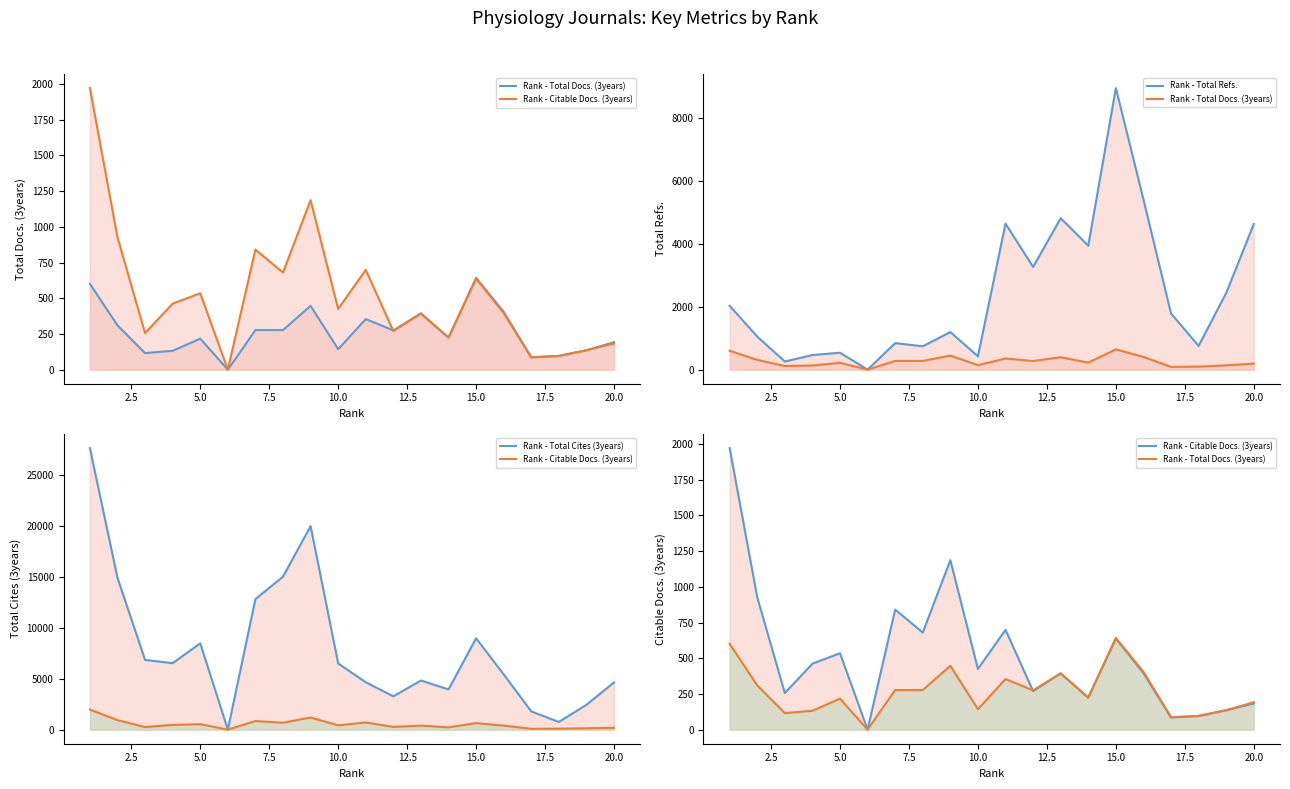

True or false: Rank - Total Refs. and Rank - Citable Docs. (3years) cross at least once.

False